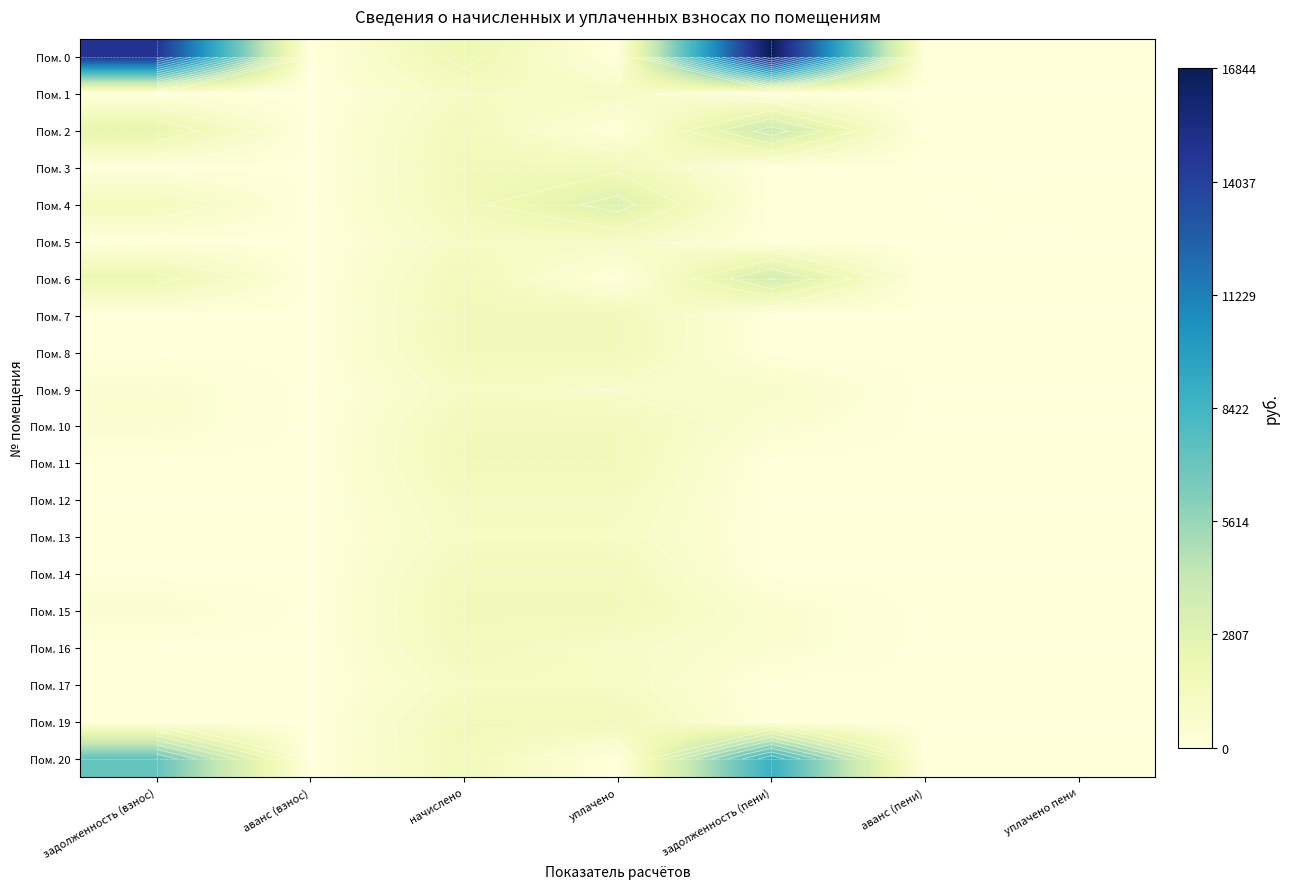

What is the average value of the Пом. 0 series?

4812.8